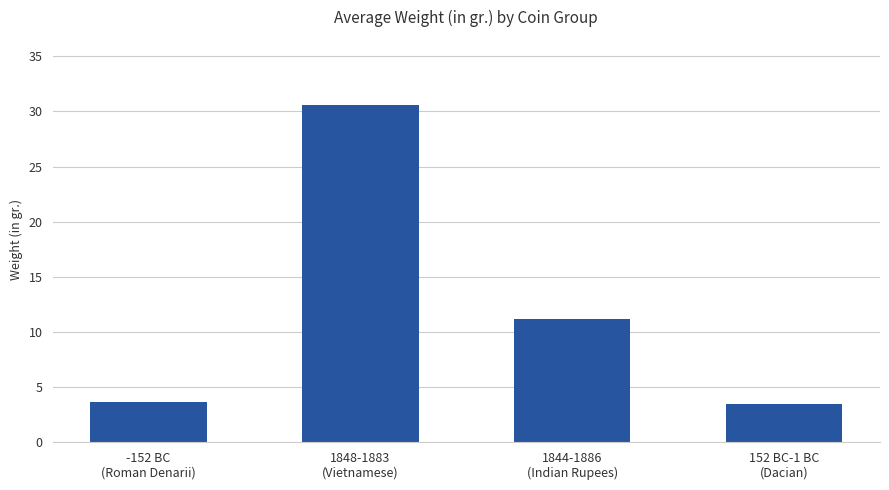

What is the ratio of the value at -152 BC
(Roman Denarii) to the value at 152 BC-1 BC
(Dacian)?

1.0